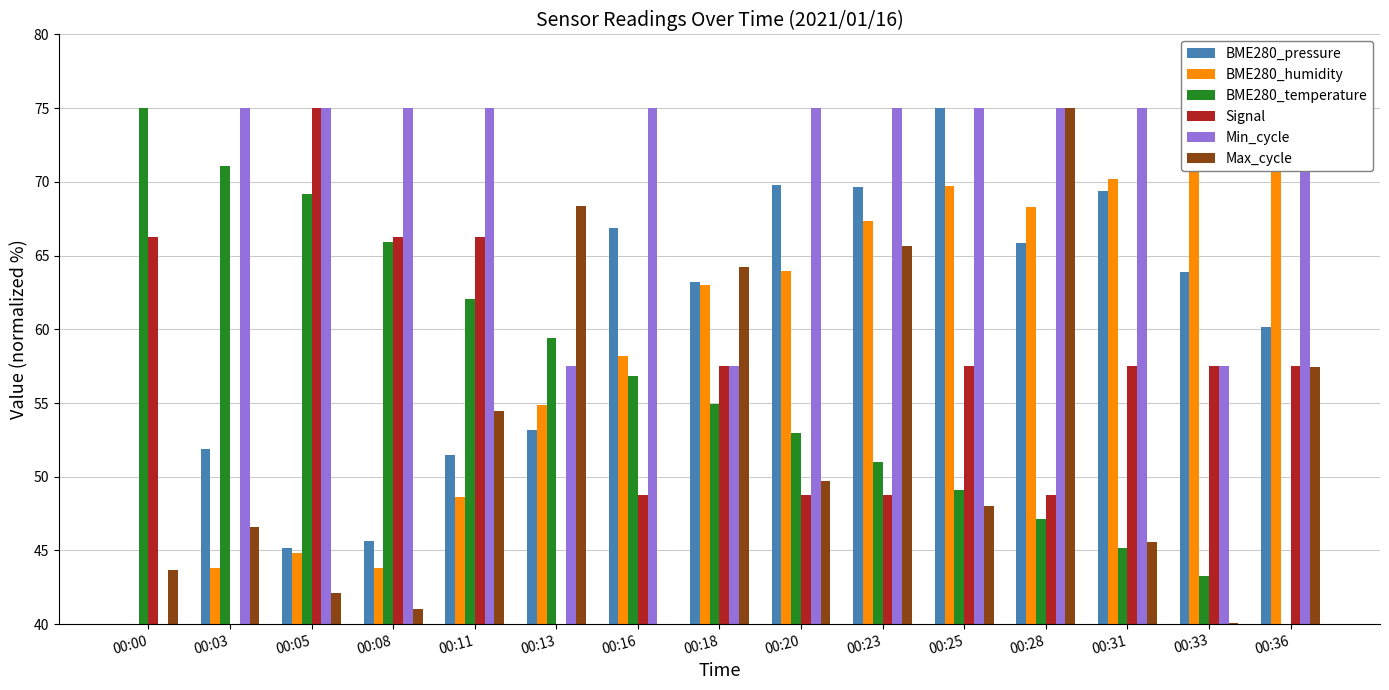

What is the value of the BME280_temperature bar at the 12th from the left?

47.1